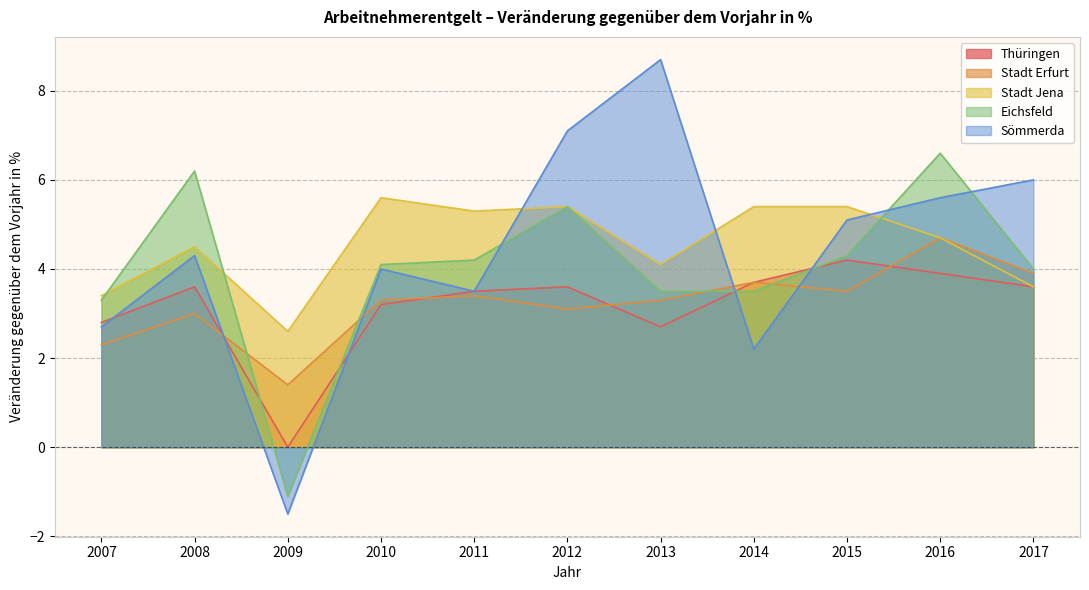

What value does the Stadt Erfurt series have at 2013?

3.3